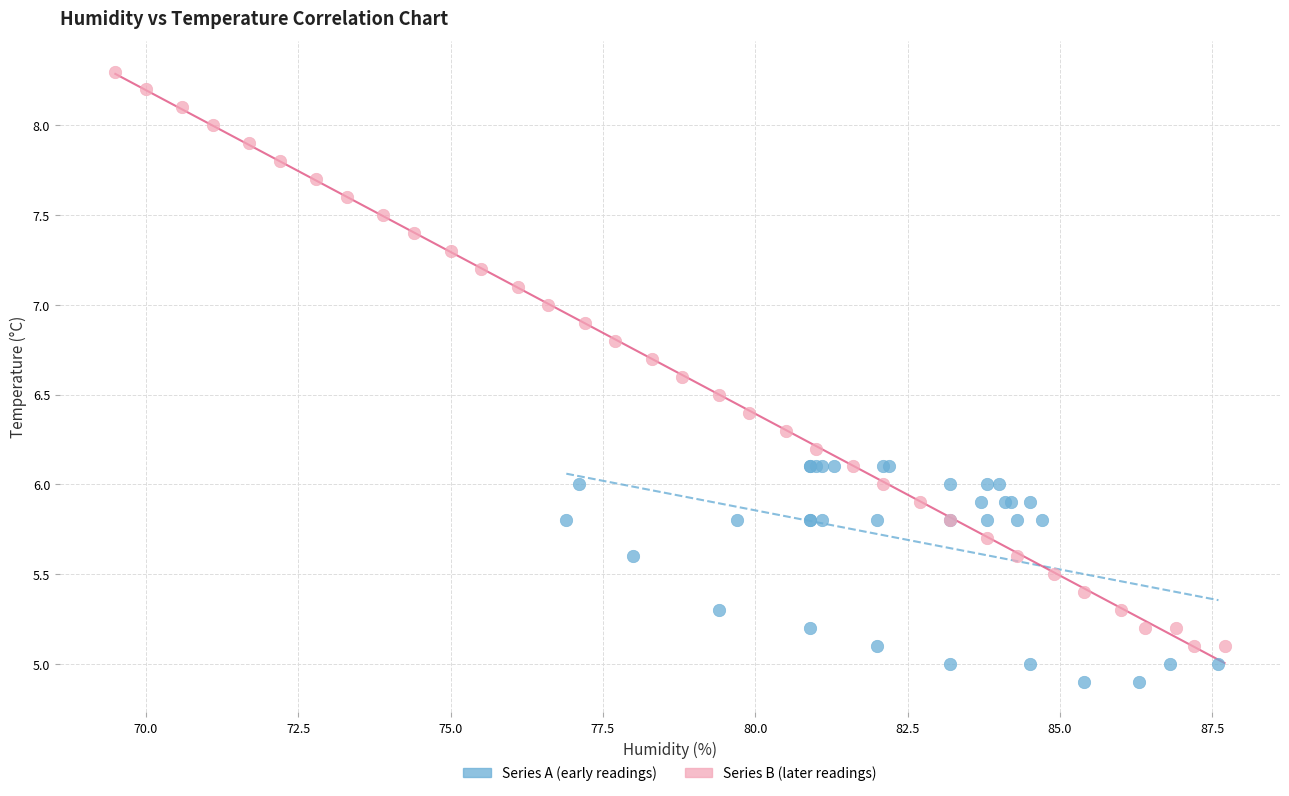

Which series reaches the minimum Y coordinate?

Series A (early readings)